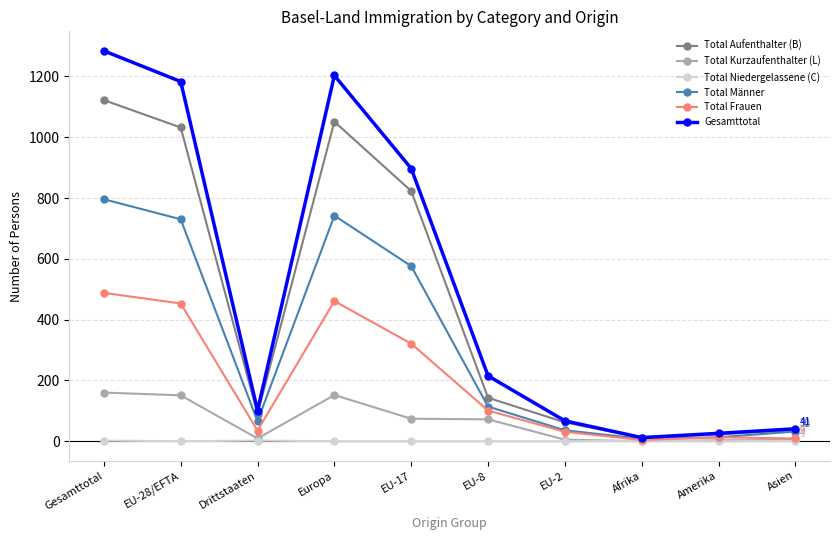

Rank the series by their maximum value, from lowest to highest.

Total Niedergelassene (C), Total Kurzaufenthalter (L), Total Frauen, Total Männer, Total Aufenthalter (B), Gesamttotal